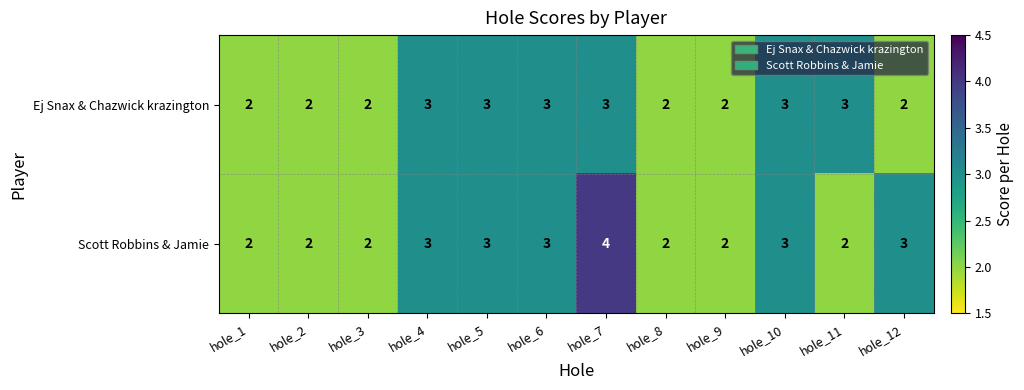

Rank the series at hole_7 from highest to lowest value.

Scott Robbins & Jamie, Ej Snax & Chazwick krazington